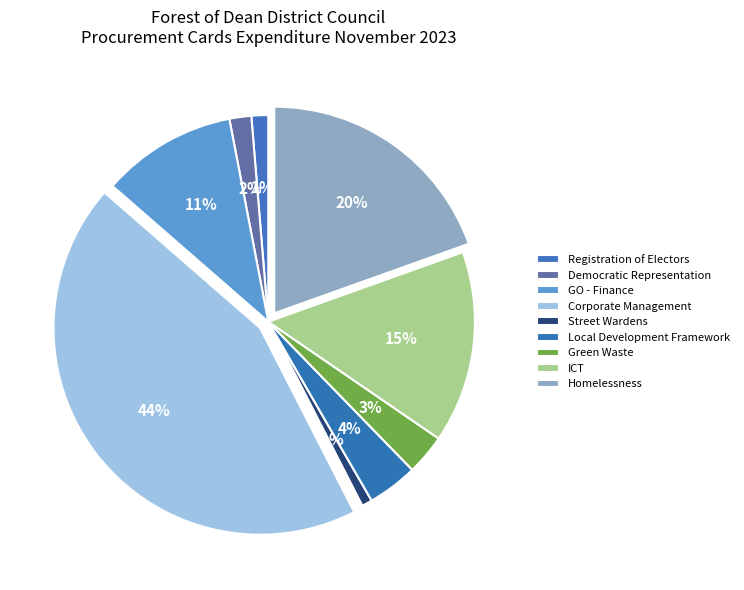

Which category has the biggest portion of the pie?

Corporate Management